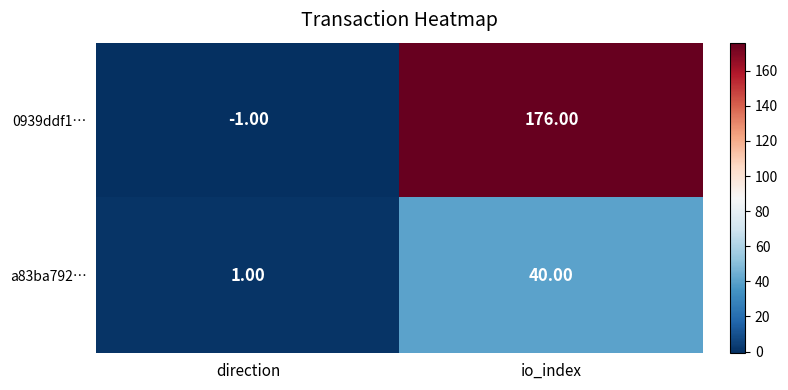

Is the value of 0939ddf1… at direction greater than the value of a83ba792… at io_index?

No